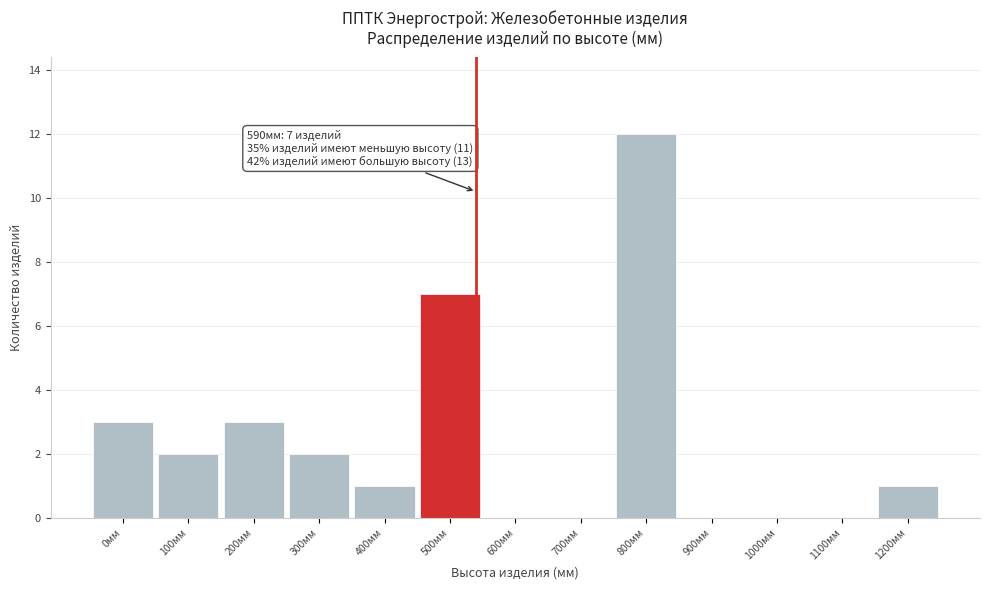

Reading left to right, transcribe all the data shown in this chart.

0мм=3	100мм=2	200мм=3	300мм=2	400мм=1	500мм=7	600мм=0	700мм=0	800мм=12	900мм=0	1000мм=0	1100мм=0	1200мм=1